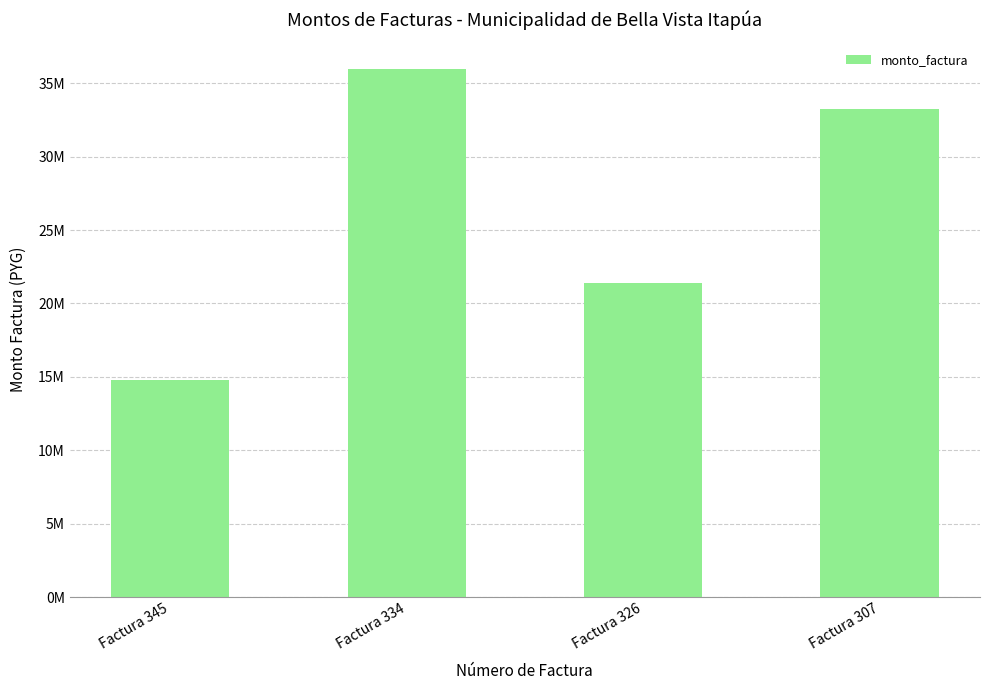

List the labels in order of value, largest first.

Factura 334, Factura 307, Factura 326, Factura 345